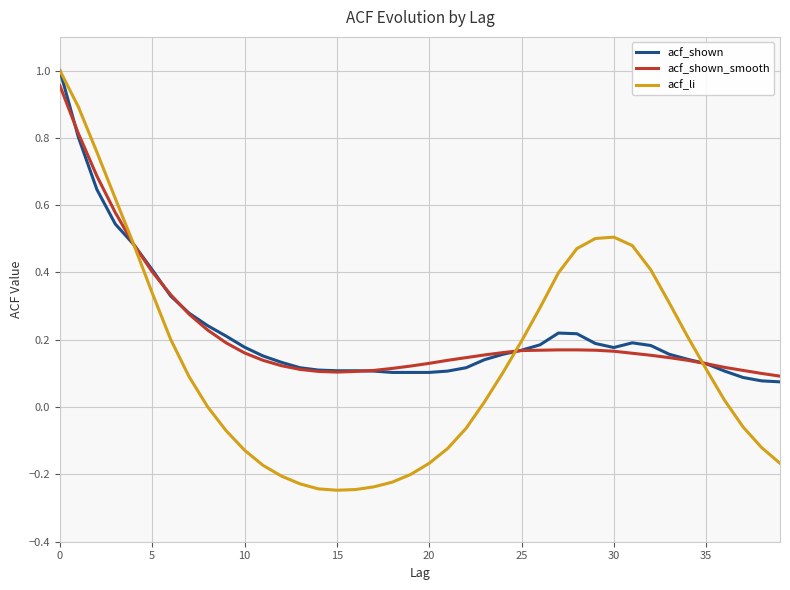

How many interior local peaks does the acf_shown series have?

2